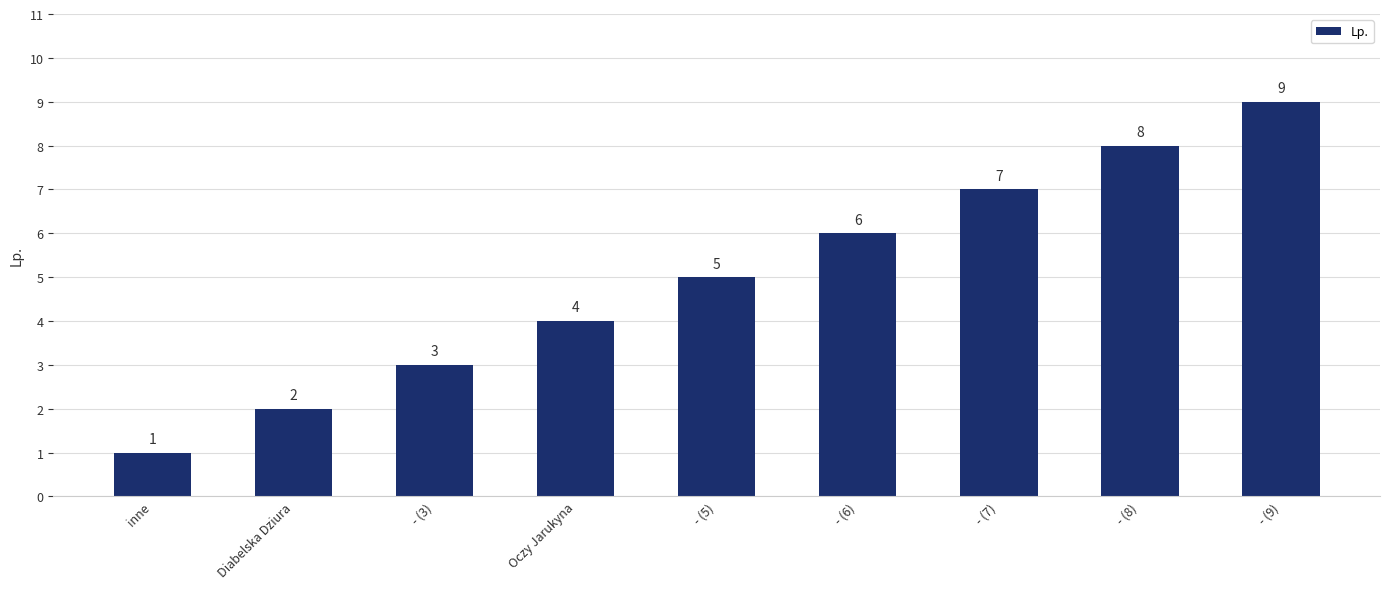

Rank the categories by value from highest to lowest.

- (9), - (8), - (7), - (6), - (5), Oczy Jarukyna, - (3), Diabelska Dziura, inne